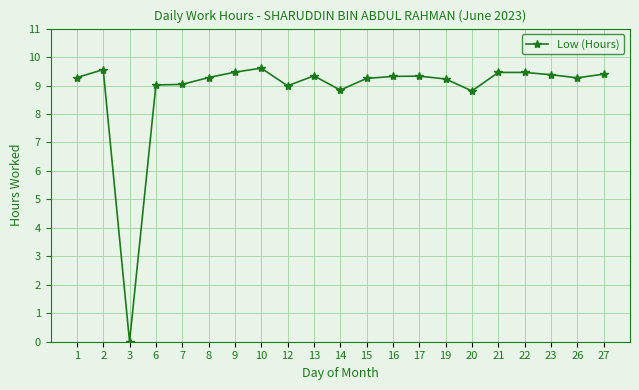

Count the number of categories in the chart.

21